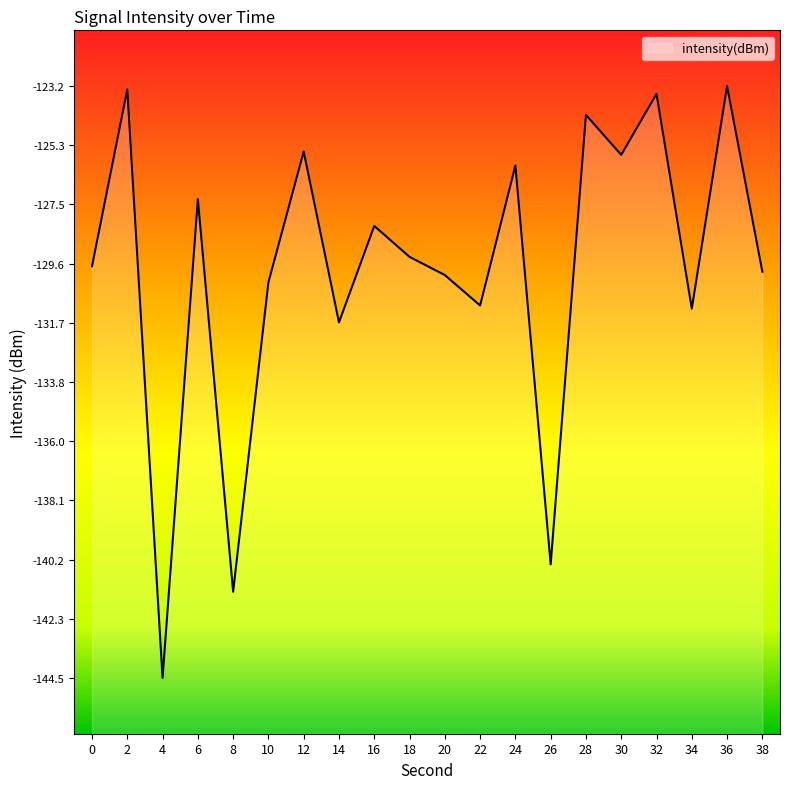

Which category has the highest value across all series?

36